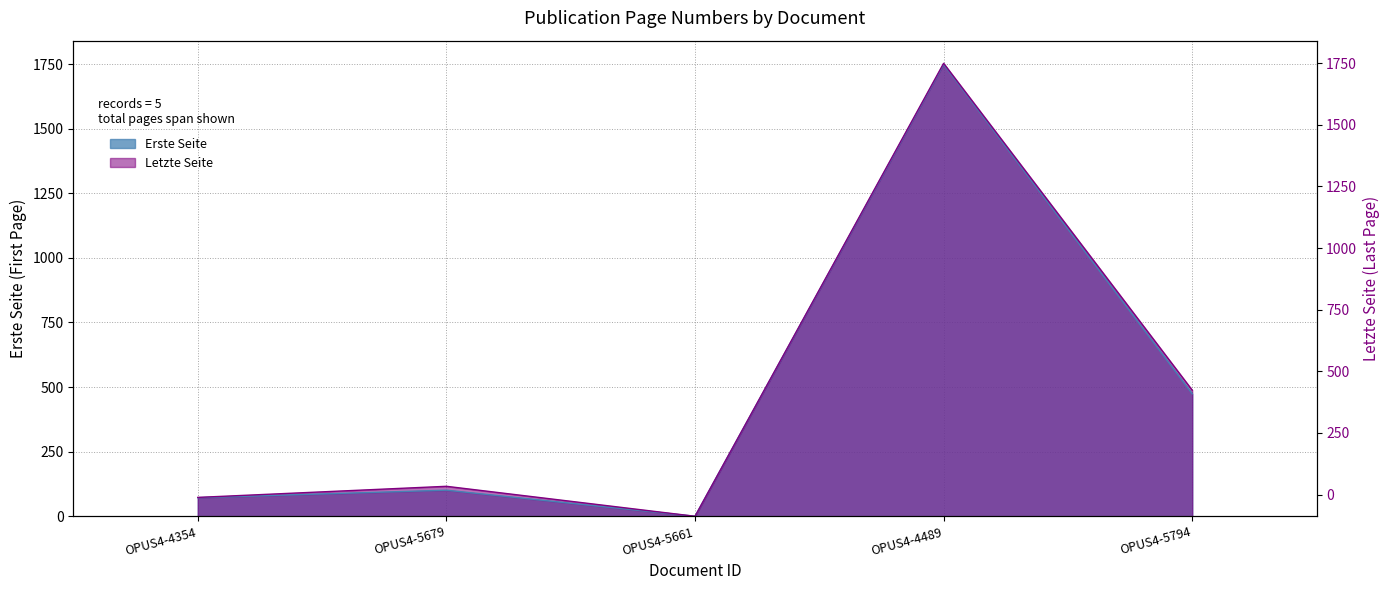

Is the value of Letzte Seite at OPUS4-5679 greater than the value of Erste Seite at OPUS4-5794?

No